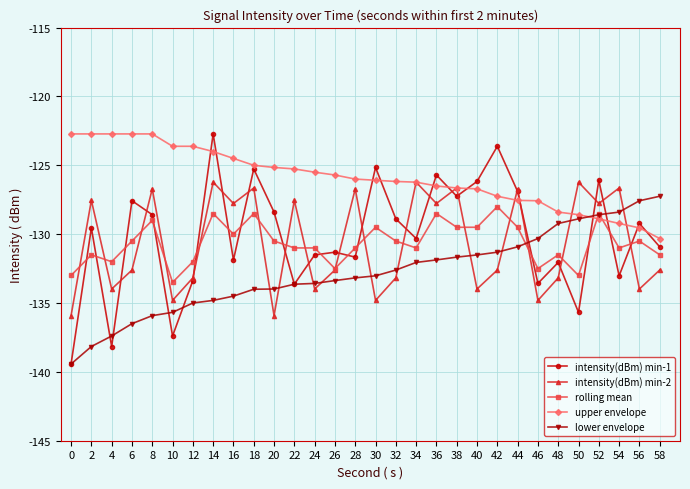

Which series has the widest spread of values?

intensity(dBm) min-1